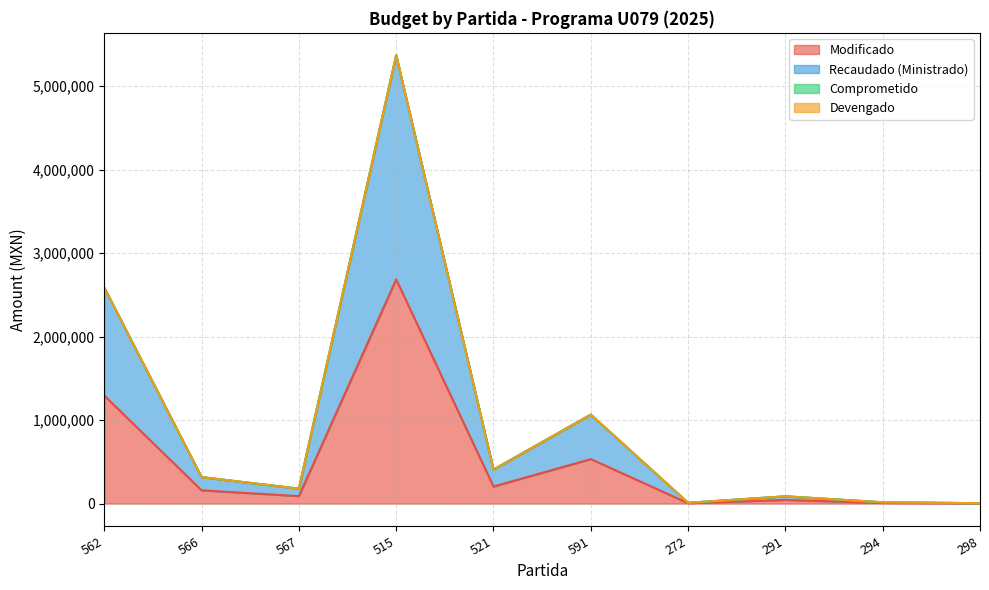

At which category is the sum across all series the highest?

515